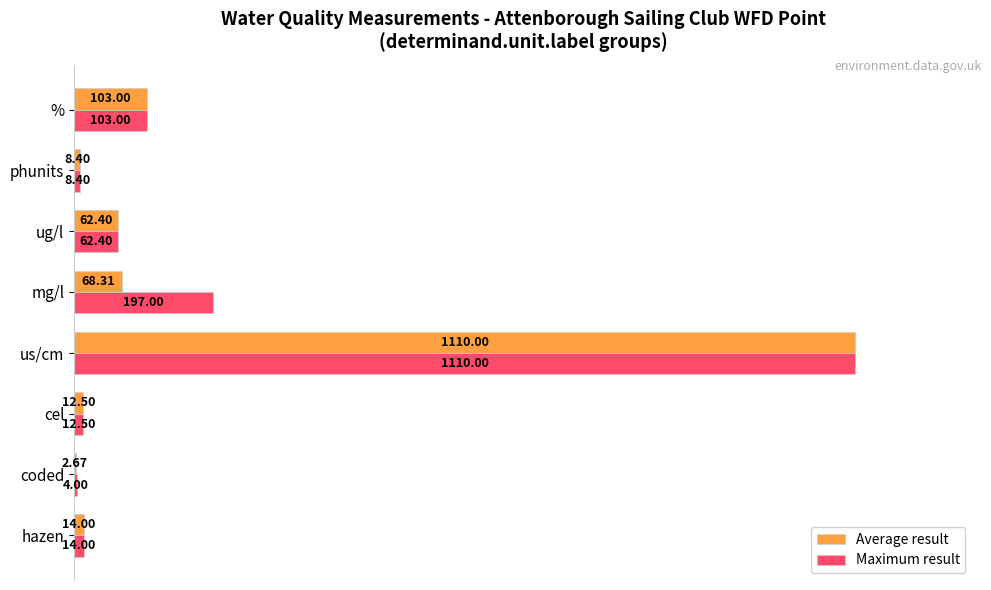

What are all the series names shown in the legend?

Average result, Maximum result